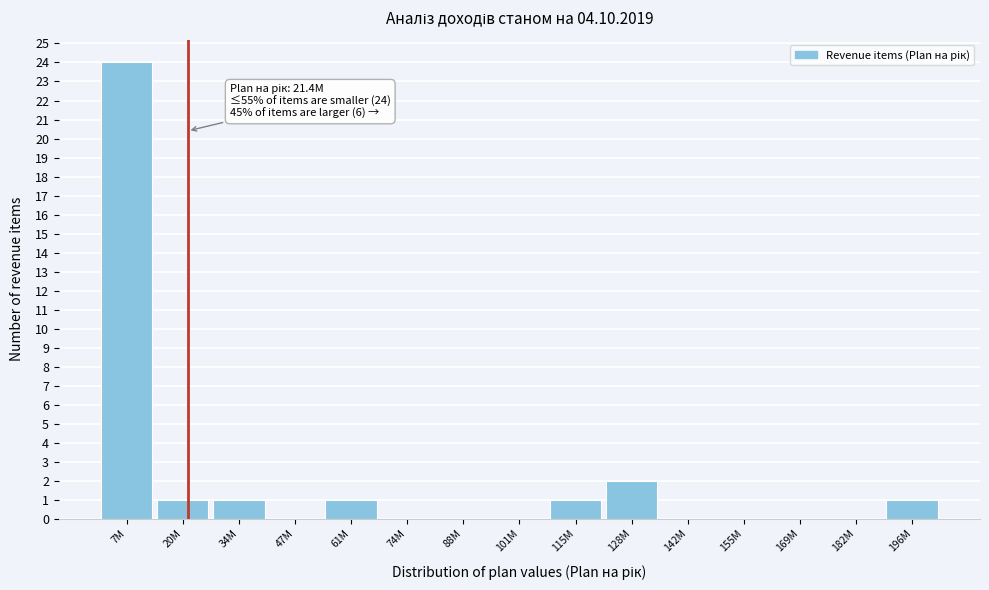

Reading left to right, list all the values displayed in this chart.

7M=24	20M=1	34M=1	47M=0	61M=1	74M=0	88M=0	101M=0	115M=1	128M=2	142M=0	155M=0	169M=0	182M=0	196M=1